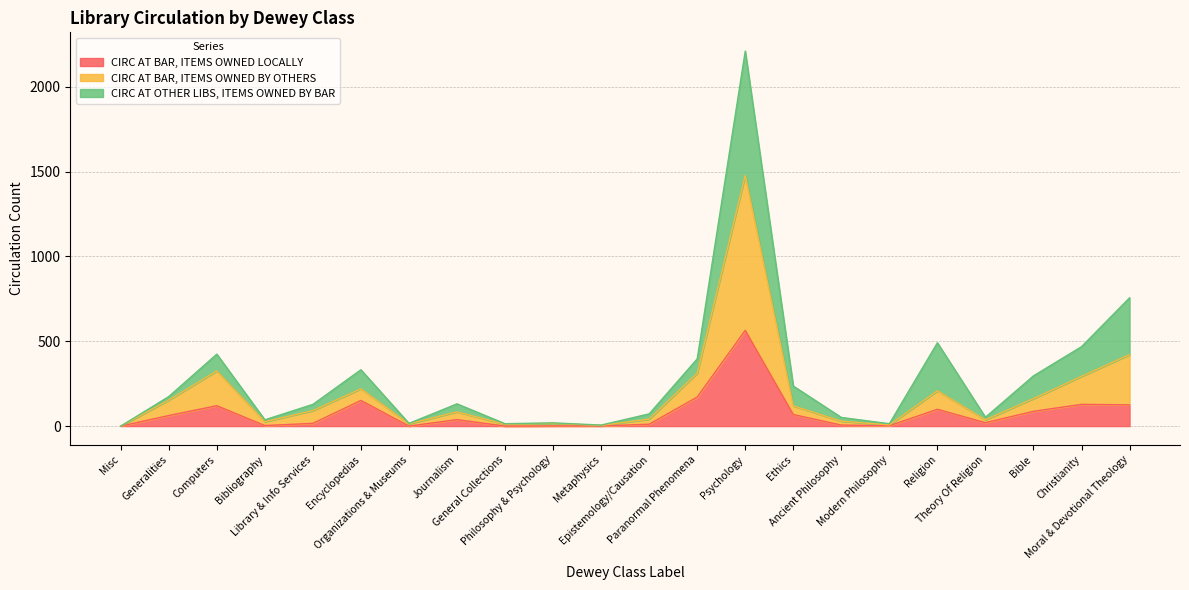

At which category does the chart reach its minimum across all series?

Misc